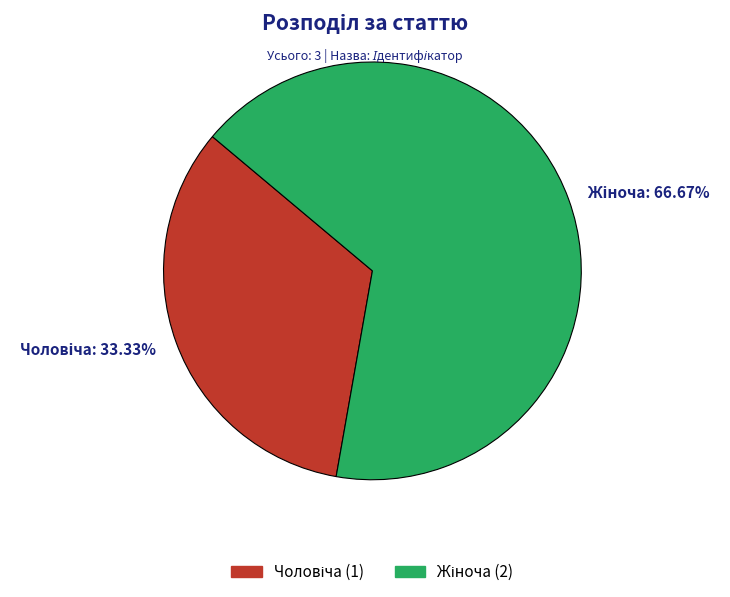

Is there any slice that represents more than half of the pie?

Yes